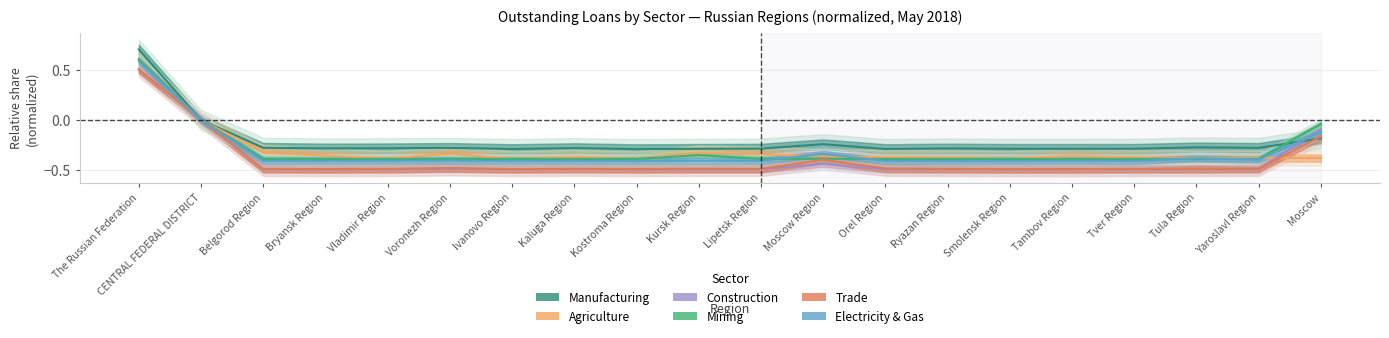

The value of Trade at Ryazan Region is -0.2. True or false?

False